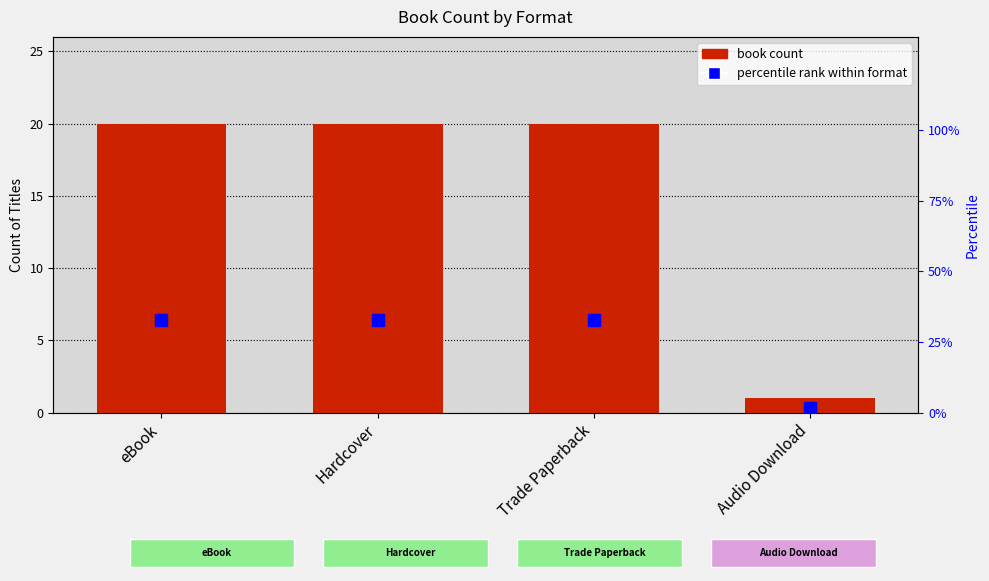

Is it true that book count equals 20.0 at Trade Paperback?

True